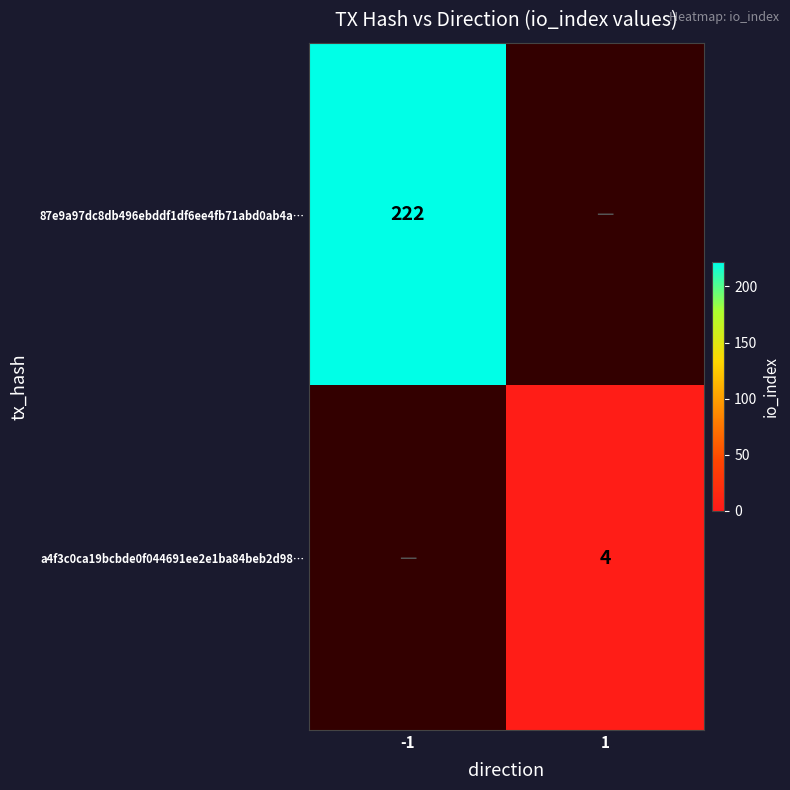

True or false: 87e9a97dc8db496ebddf1df6ee4fb71abd0ab4a… has a value of 345 at -1.

False